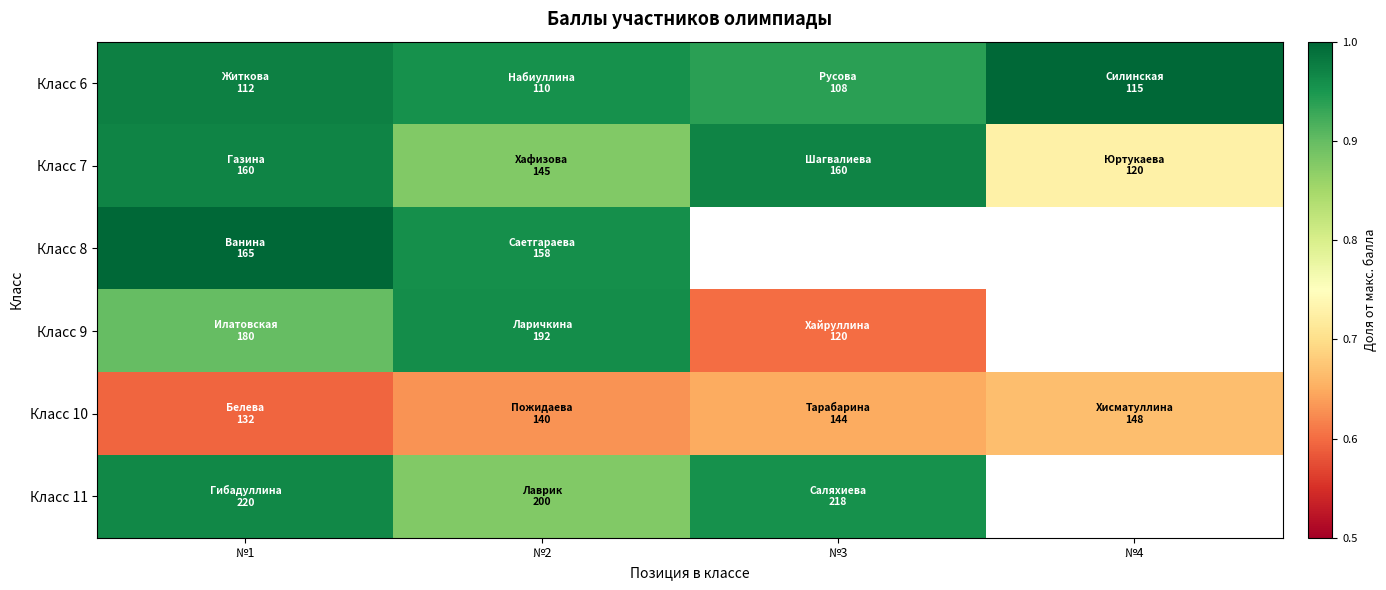

Between №2 and №4, which is larger?

№4